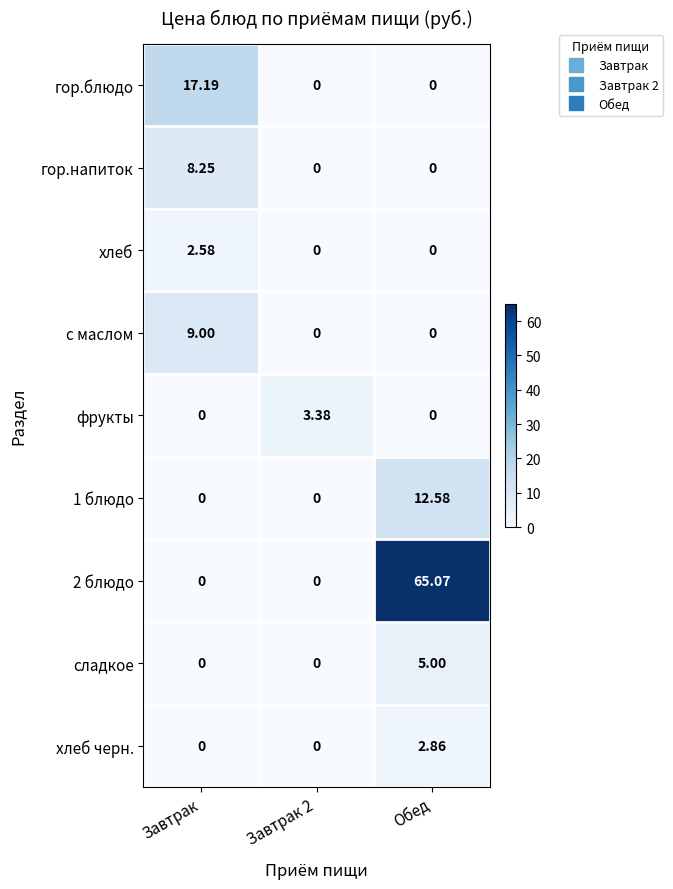

At which category is the sum across all series the highest?

Обед